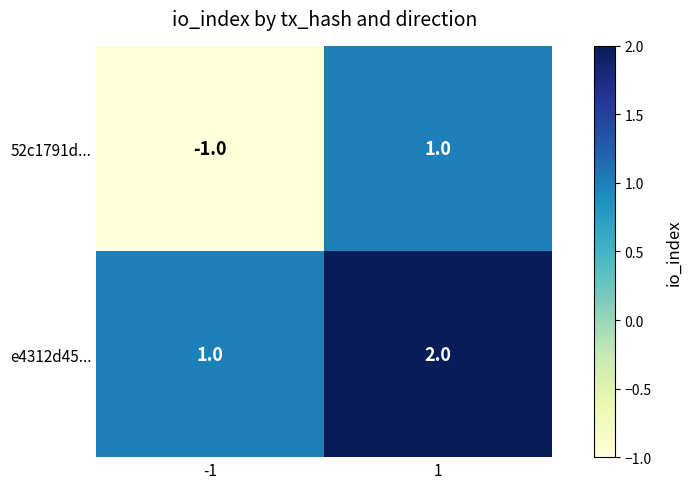

At how many categories does at least one series exceed 0?

2